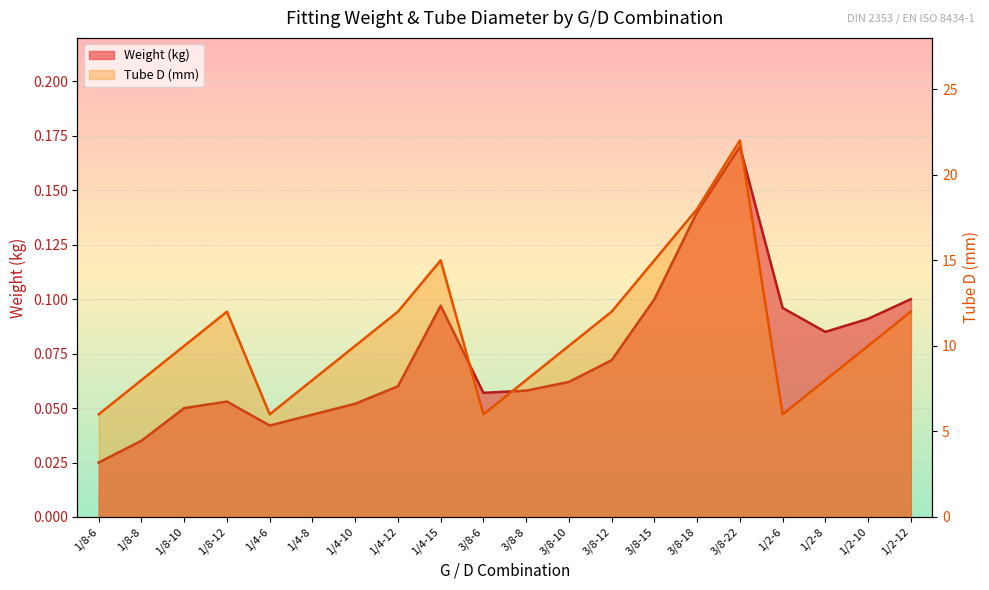

Between 1/4-6 and 3/8-18, which series saw the biggest shift?

Tube D (mm)